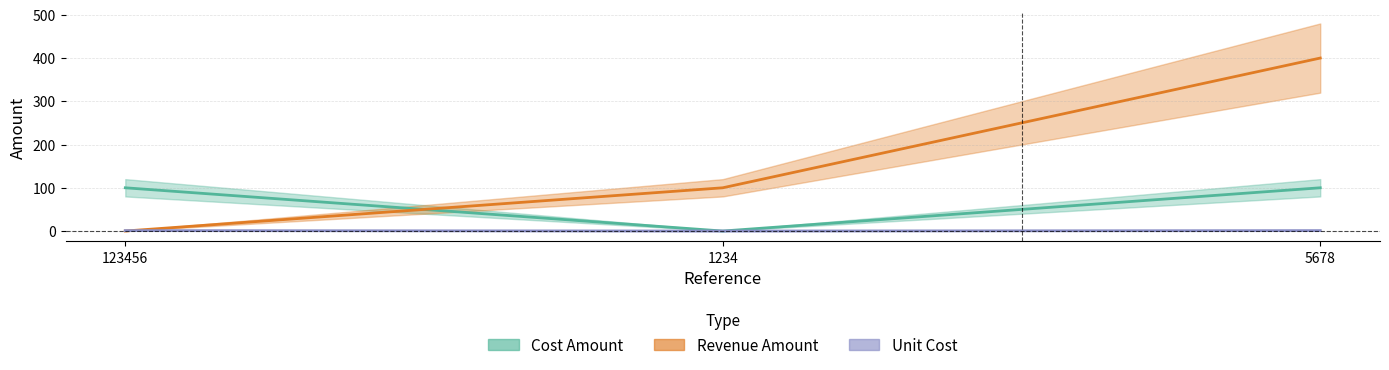

Reading right to left, transcribe all the data shown in this chart.

Cost Amount: 100	0	100
Revenue Amount: 400	100	0
Unit Cost: 1	0	1